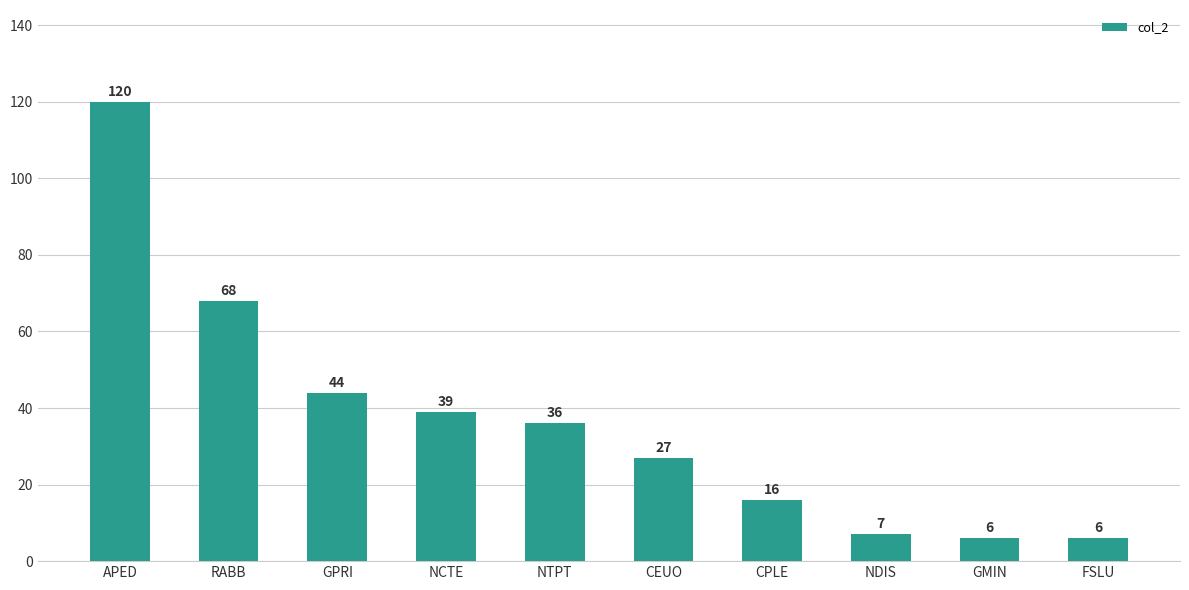

Is it true that the value at RABB is 27?

False